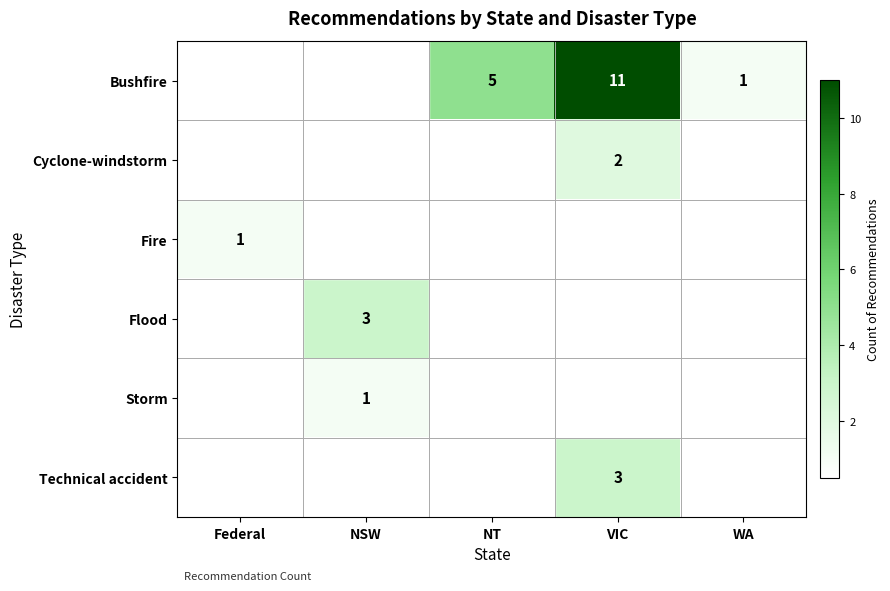

True or false: Storm has a value of 2 at NSW.

False